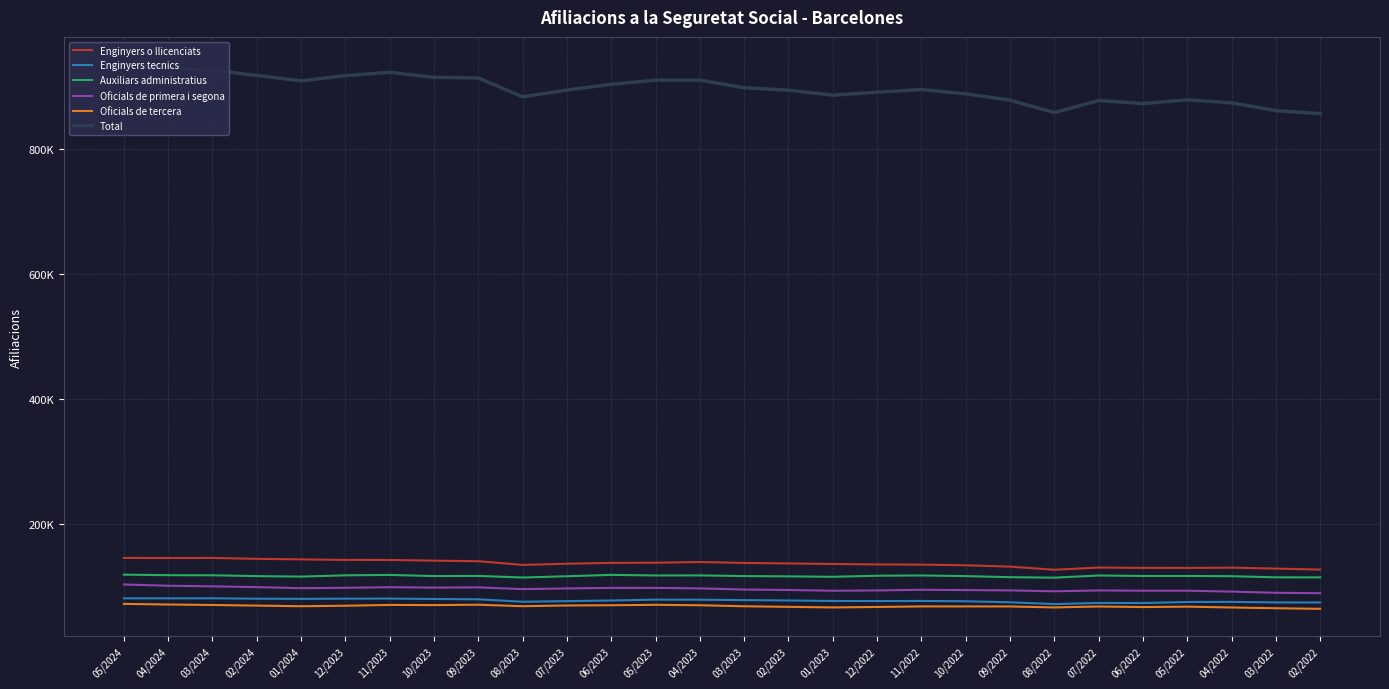

What is the label of the 18th point from the left?

12/2022